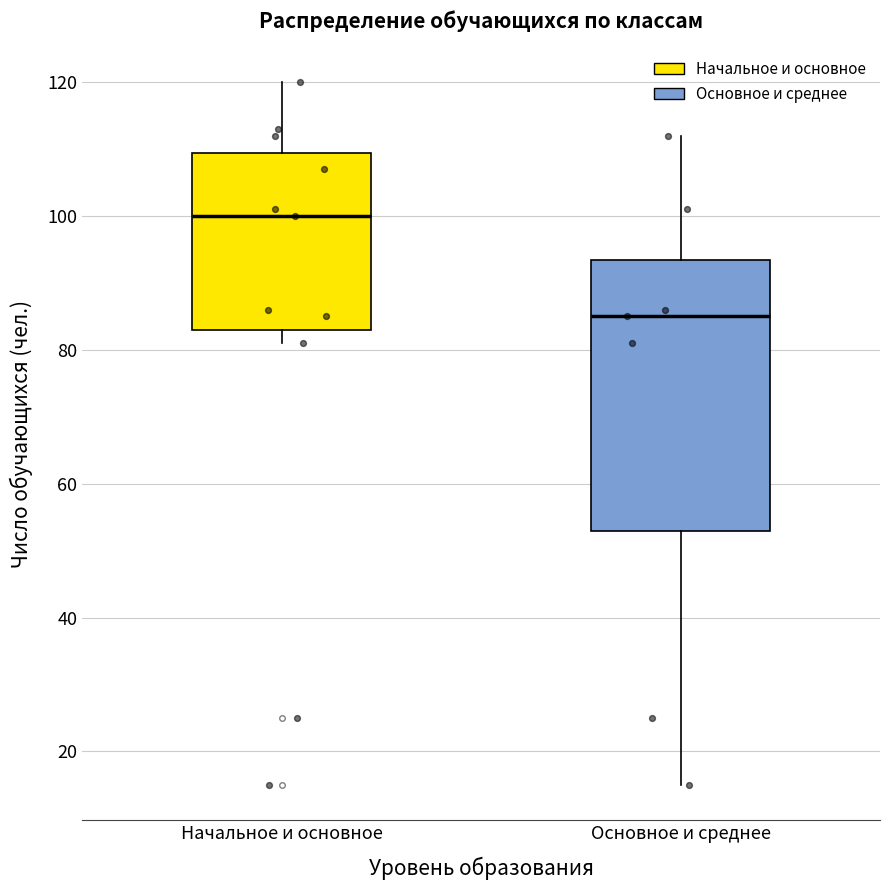

Reading left to right, transcribe this box plot: for each box, give where its median line is, the range the box spans, and where its two whiskers end, as read against the y-axis. The values are not printed on the chart, so give them approximately, as read against the axis.

Начальное и основное: median 100, box 84 to 110, whiskers 82 to 120
Основное и среднее: median 86, box 54 to 94, whiskers 16 to 112